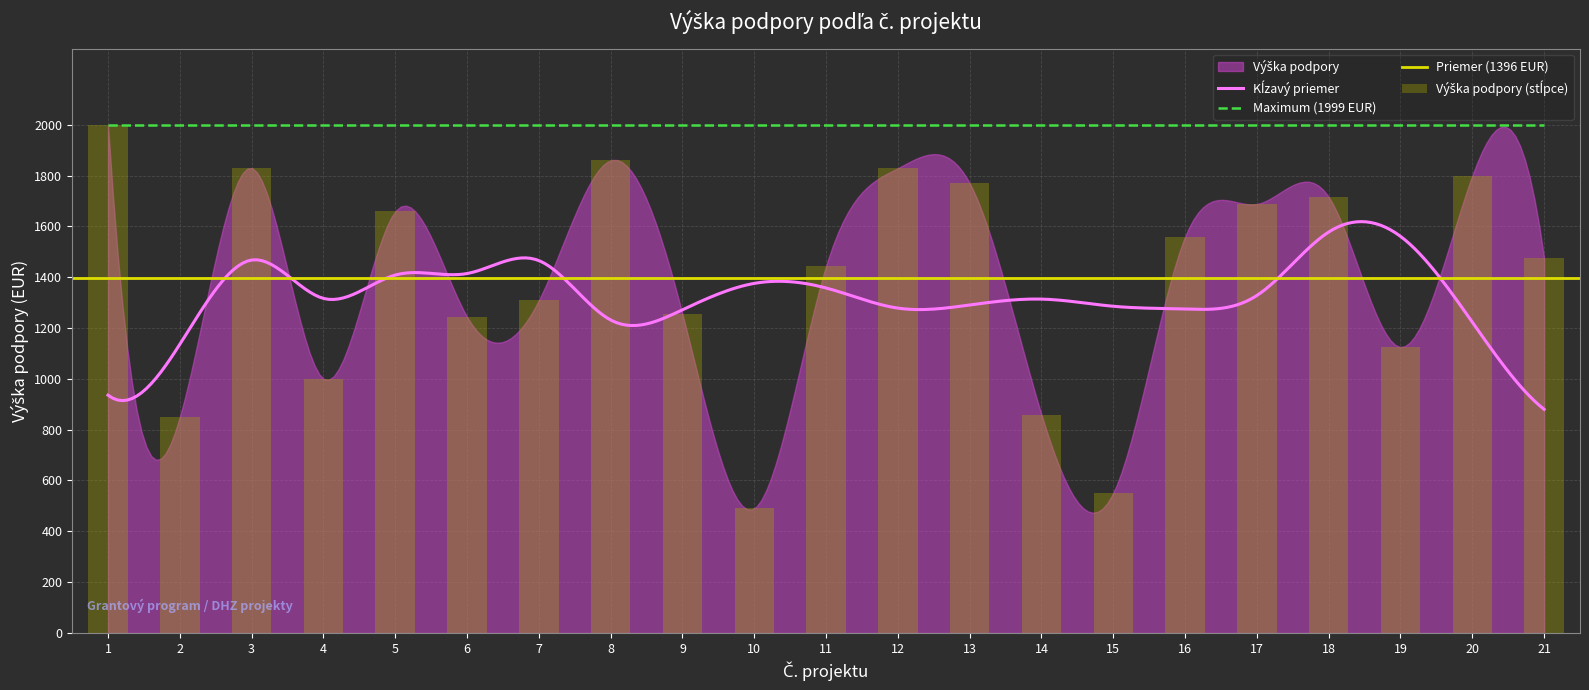

What is the difference between the maximum and minimum values?

1509